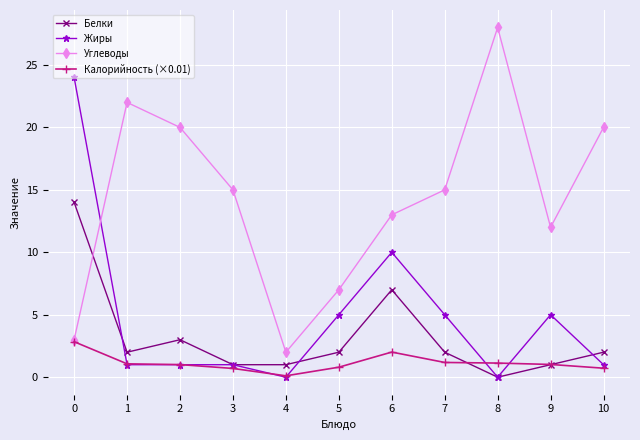

At which label does Углеводы reach its peak?

8